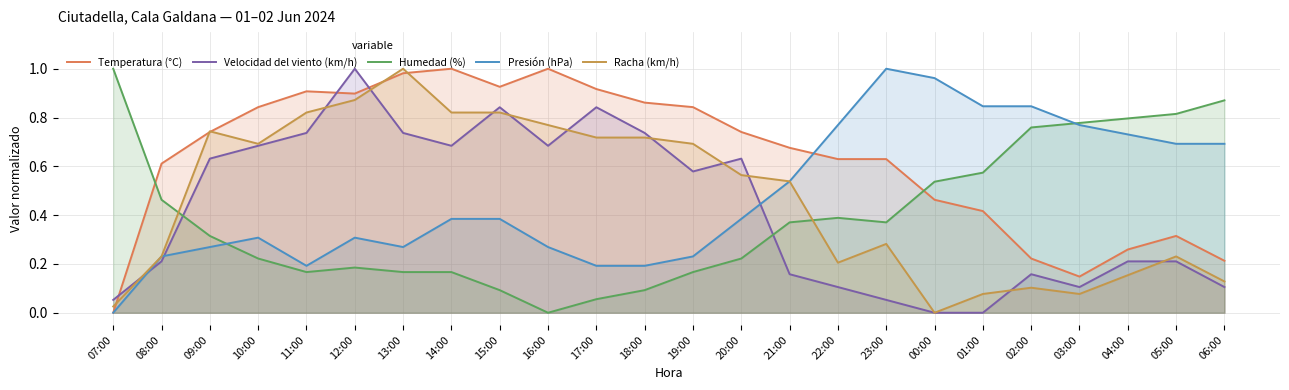

At which category does Humedad (%) reach its first local peak?

12:00